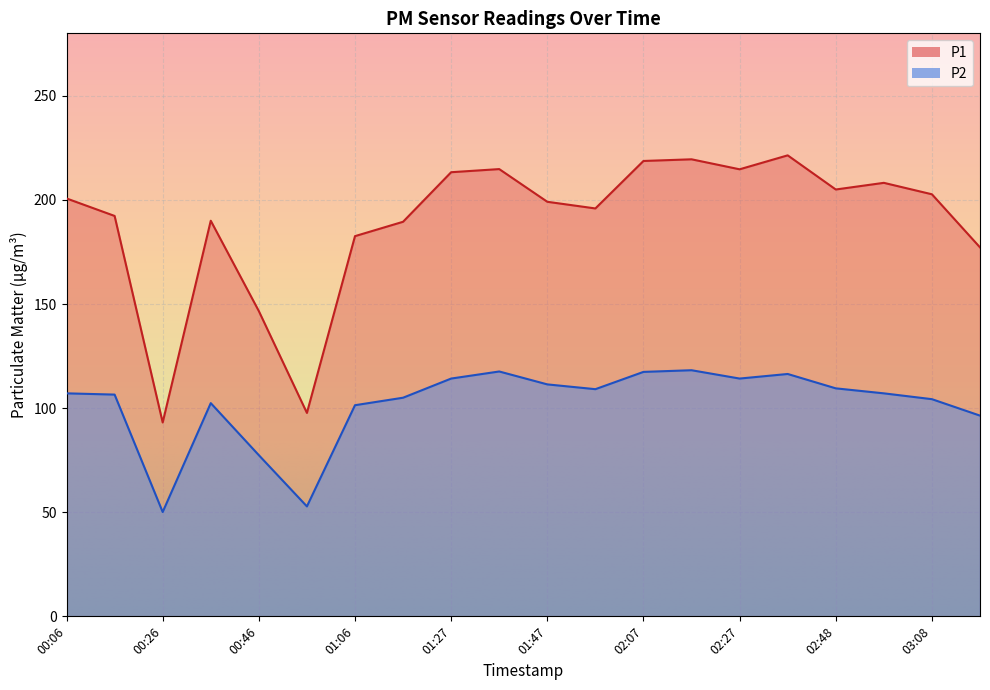

What is the spread (max minus min) of values at 02:58?

101.1